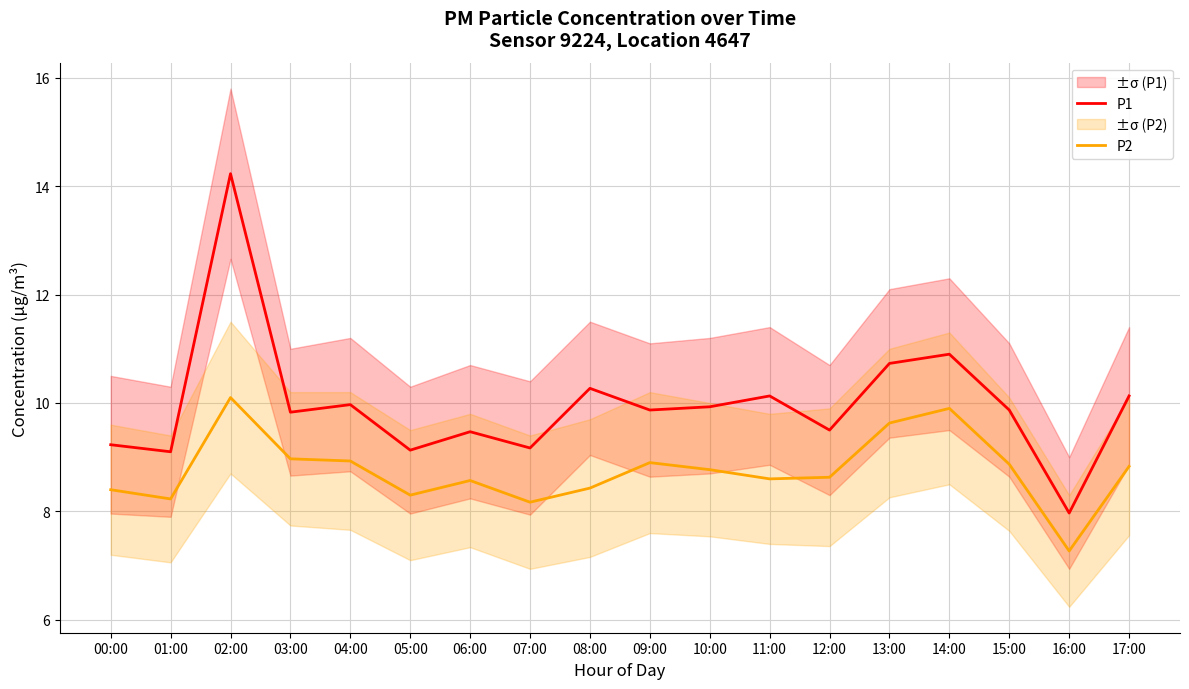

Rank the series by their maximum value, from lowest to highest.

P2, P1